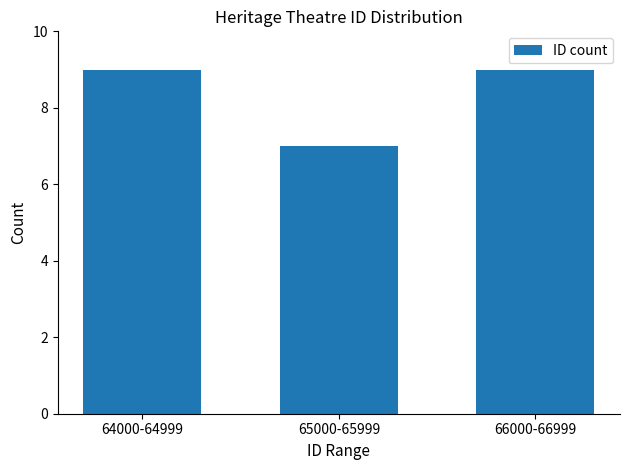

How many values are below 9?

1